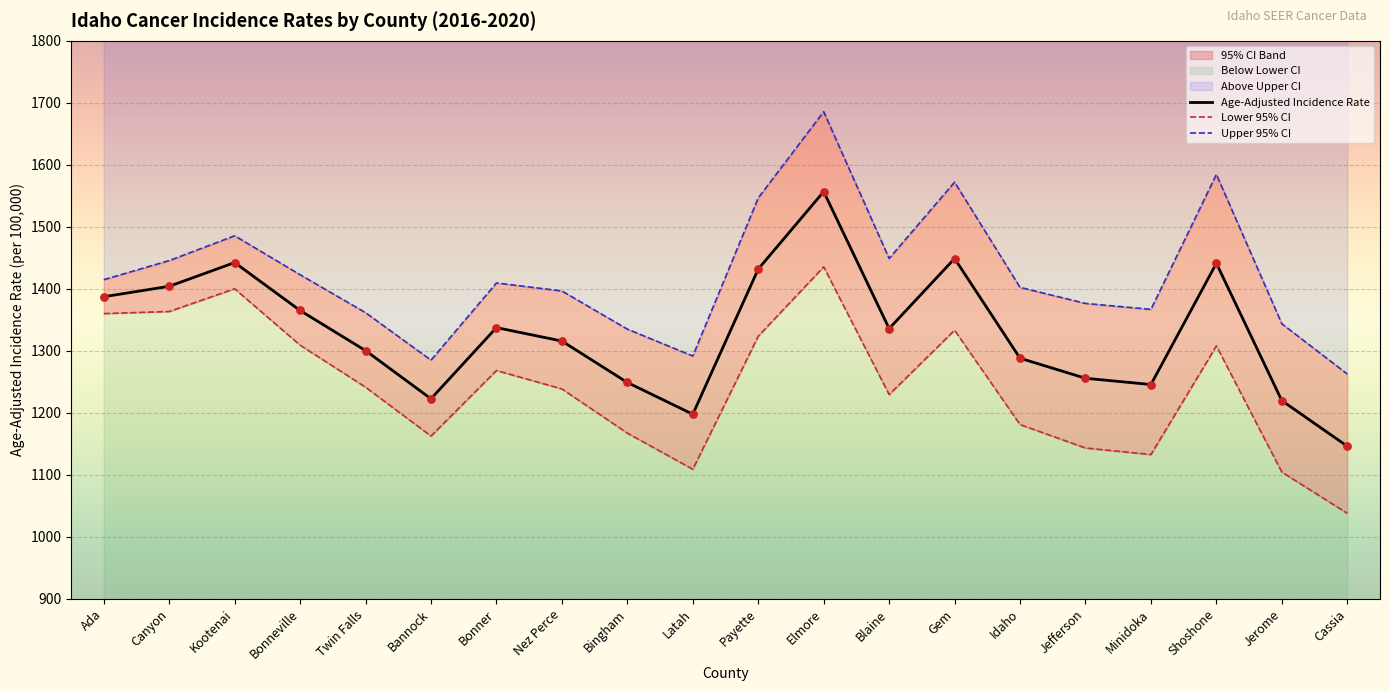

Which series has the largest Y range (max minus min)?

Upper 95% CI